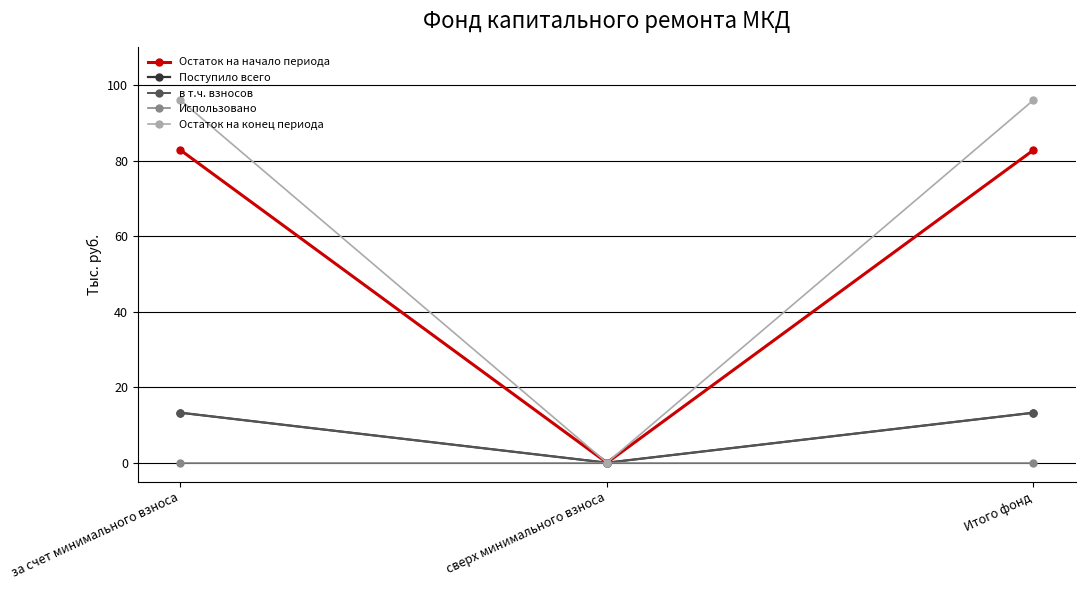

What is the spread (max minus min) of values at Итого фонд?

96.0